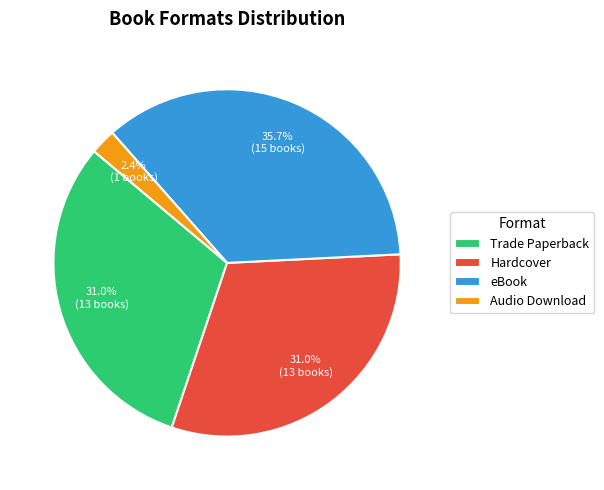

Do Audio Download and eBook together represent more than half of the pie?

No